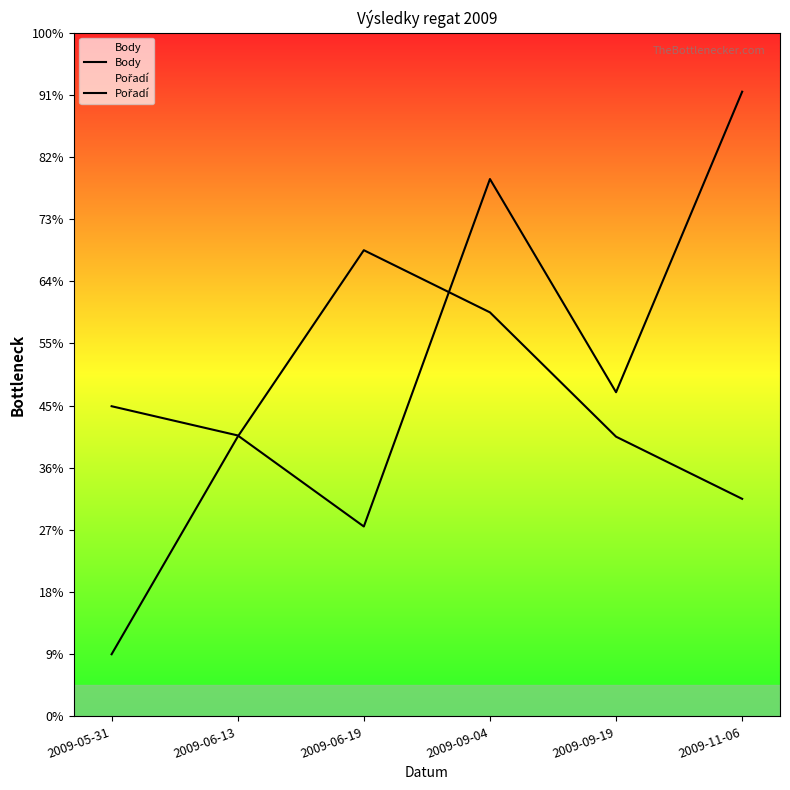

Count the number of categories in the chart.

6